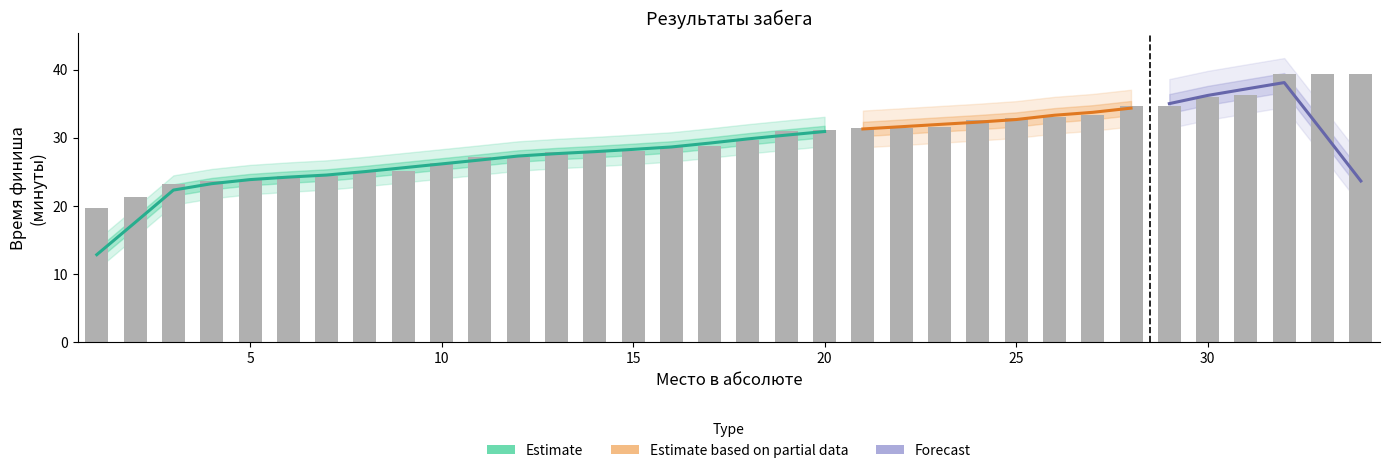

How many data points are above 29?

17